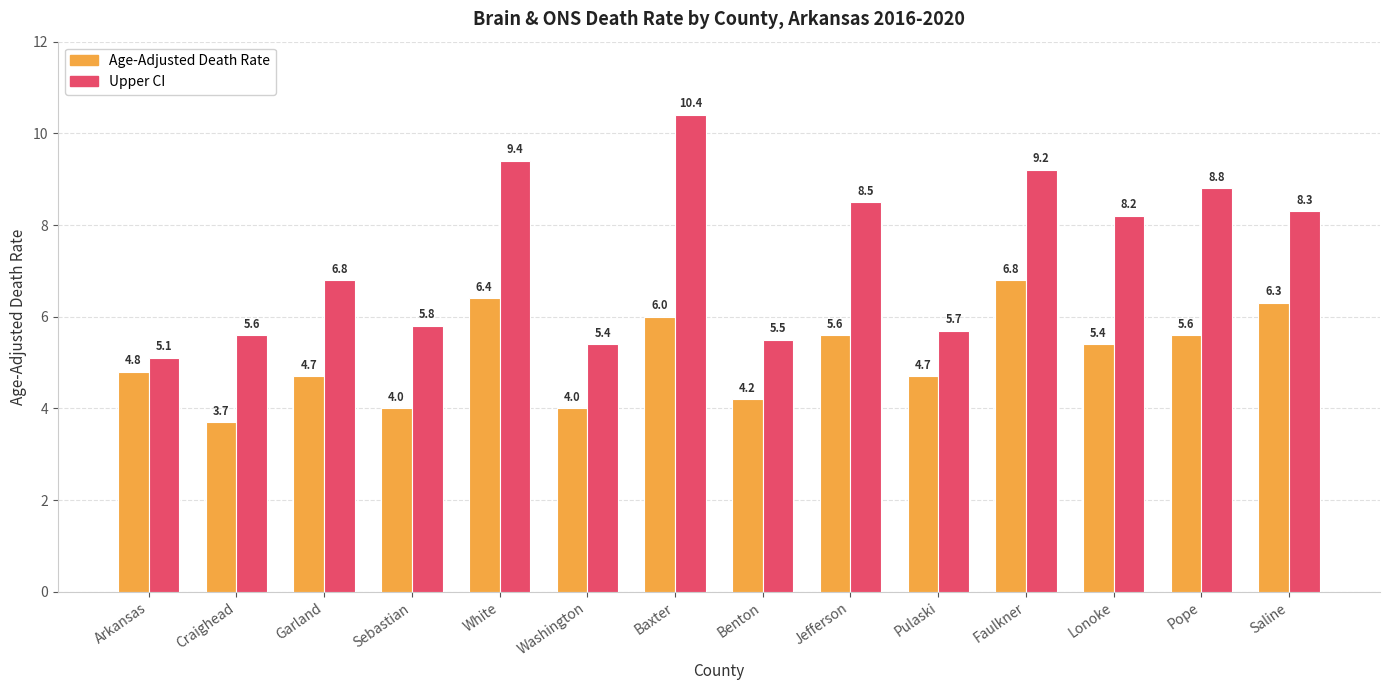

What is the label of the 7th bar from the left?

Baxter